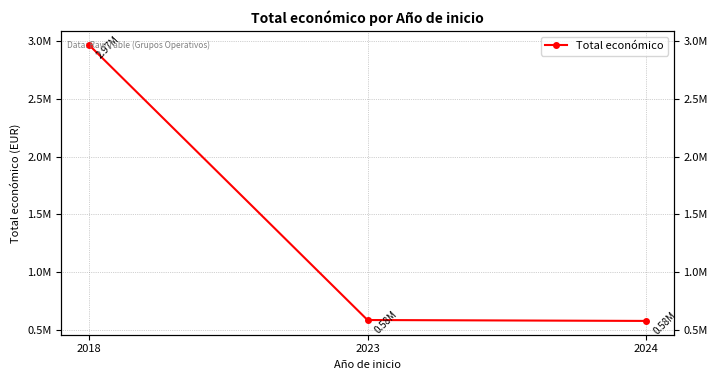

What is the ratio of the value at 2018 to the value at 2024?

5.1